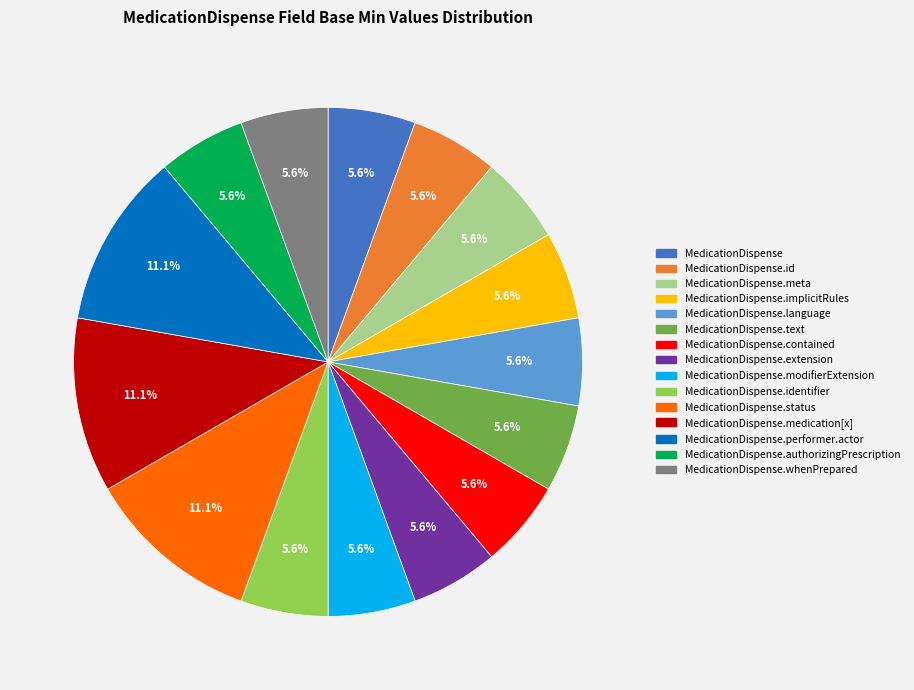

How many slices are in this pie chart?

15